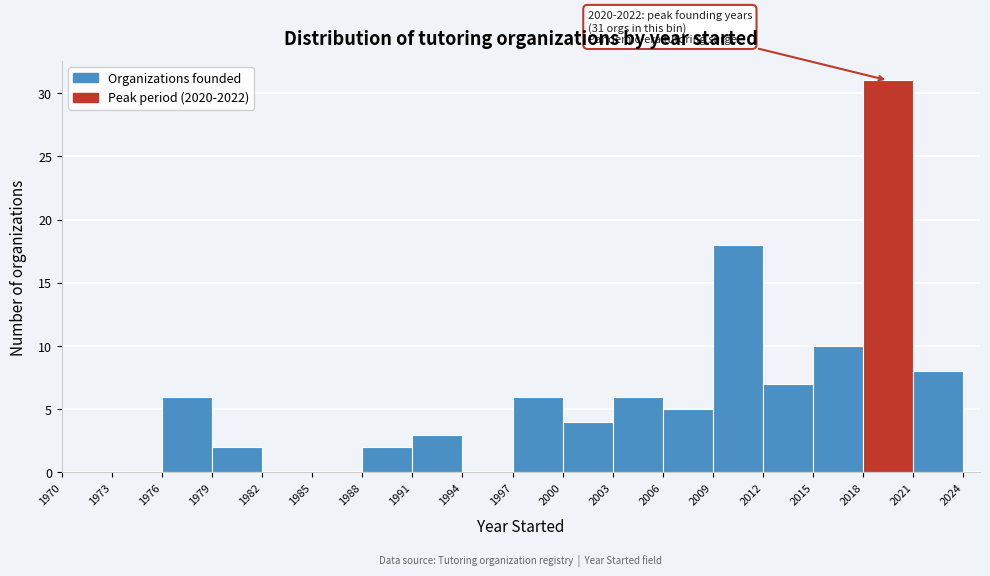

Over which range of the x-axis is the bar tallest?

2018 to 2021